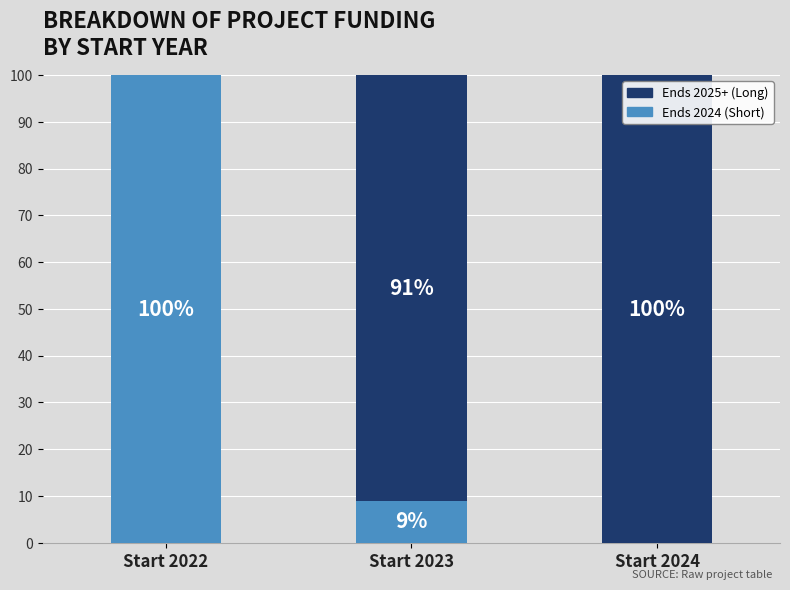

What is the maximum value for Ends 2024 (Short)?

100